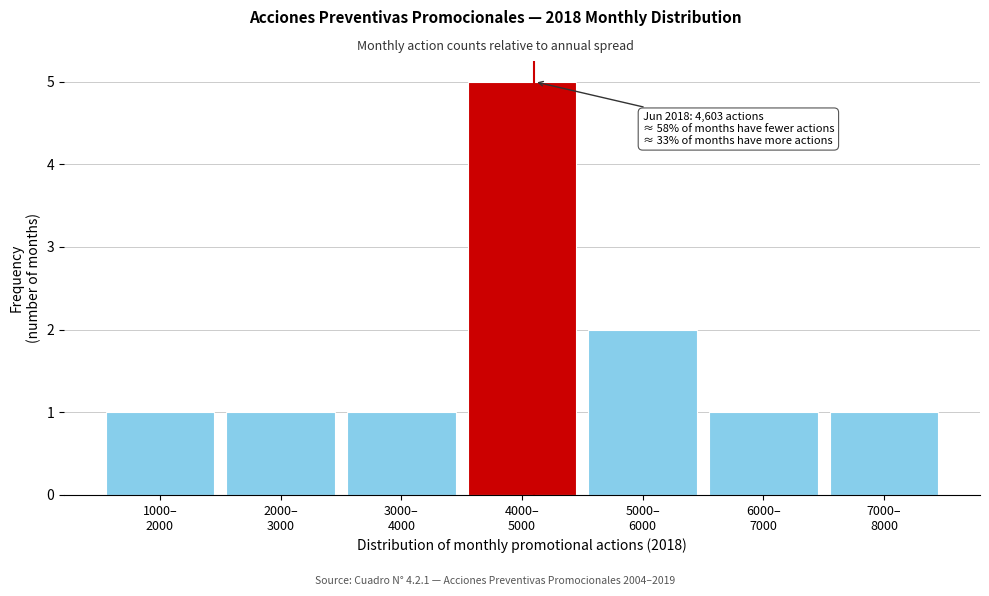

Reading left to right, transcribe all the data shown in this chart.

1	1	1	5	2	1	1